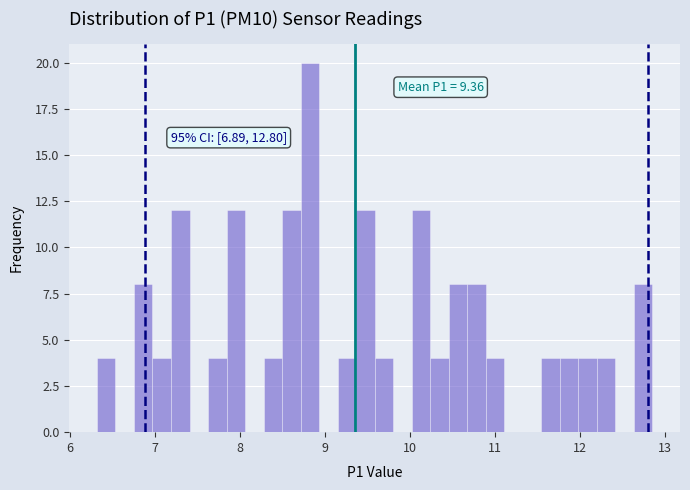

Around what value on the x-axis is the tallest bar? Give the approximate position of its centre, as read against the axis.

8.8